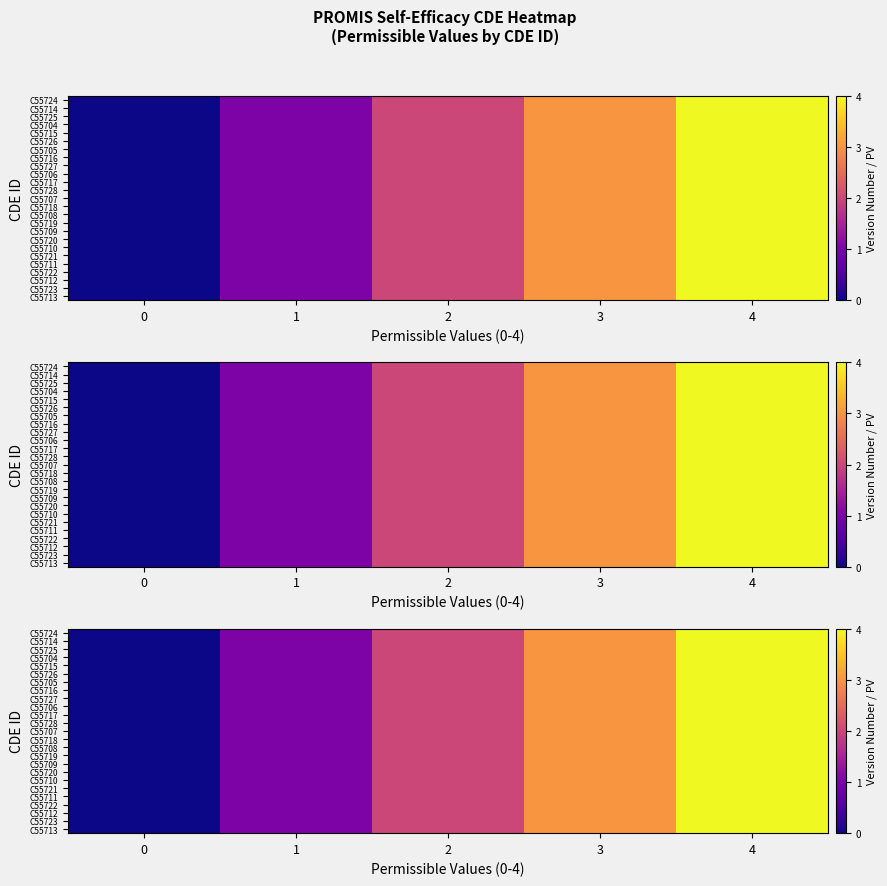

Is it true that C55720 equals 3 at 0?

False